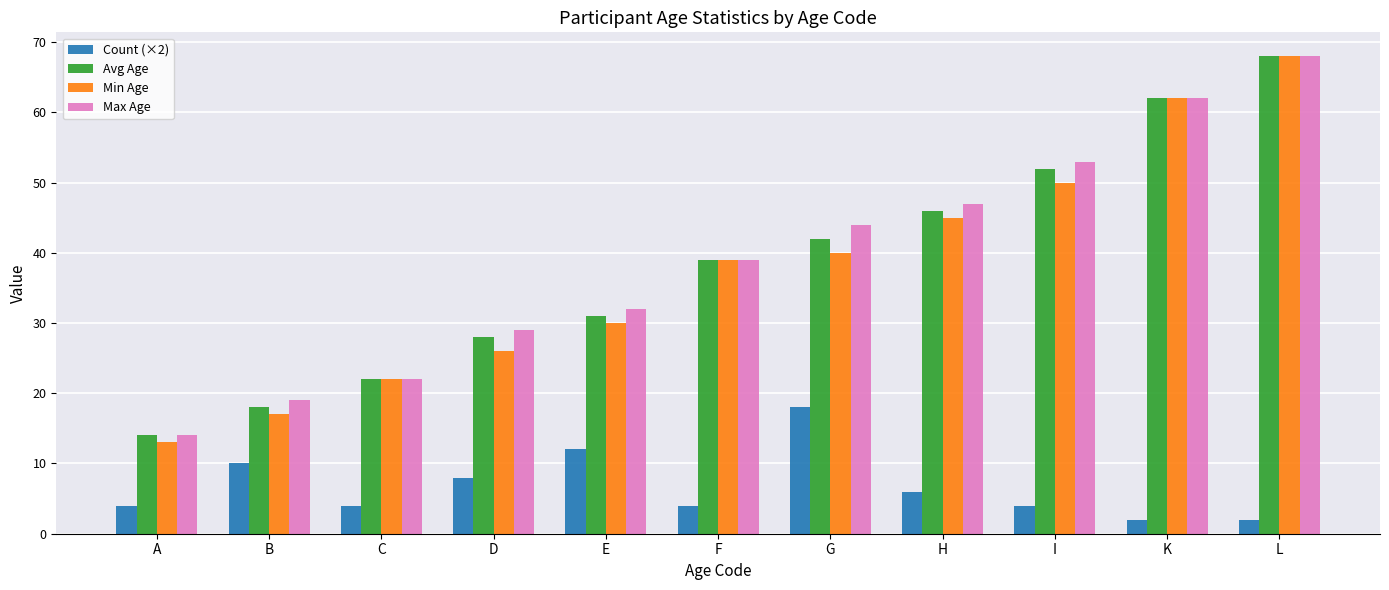

At which label does Avg Age reach its minimum?

A